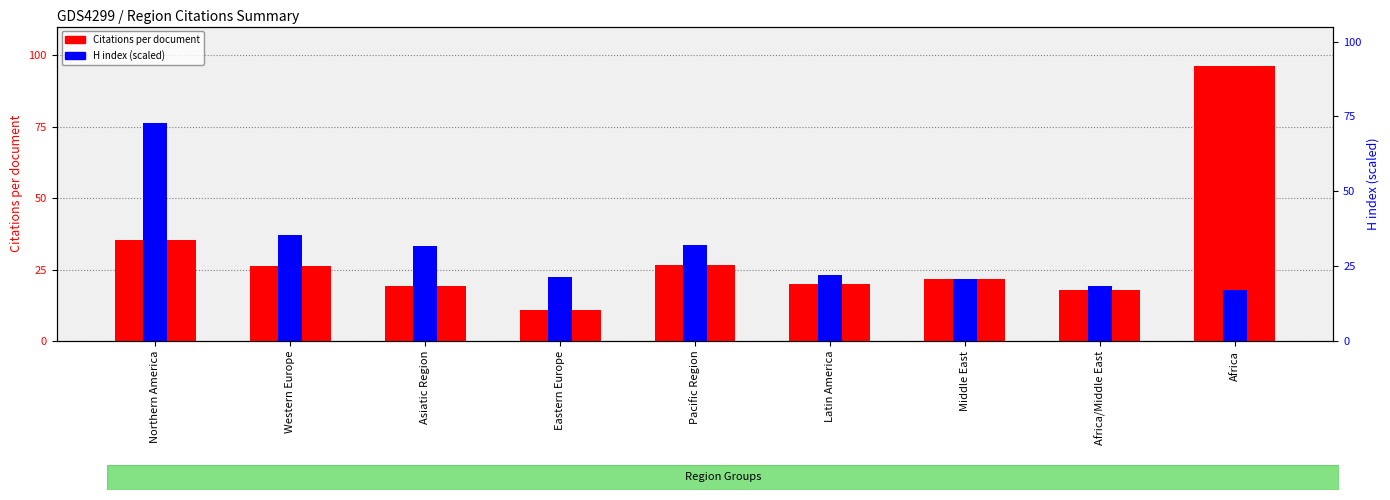

How many data points in H index (scaled) are less than 7?

3